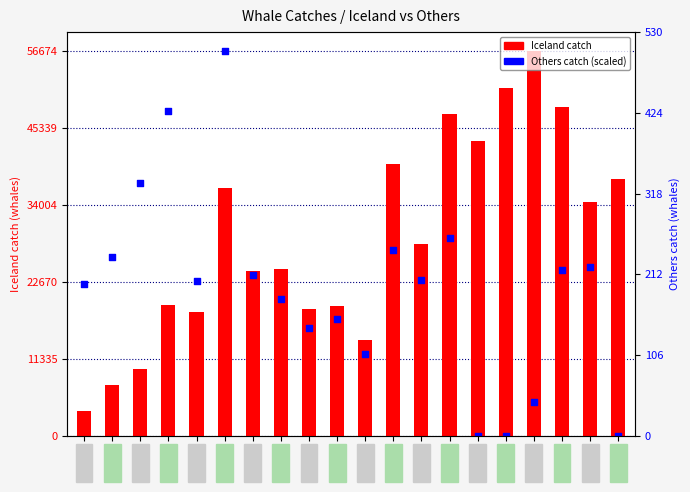

Which series contains the highest Y value?

Iceland